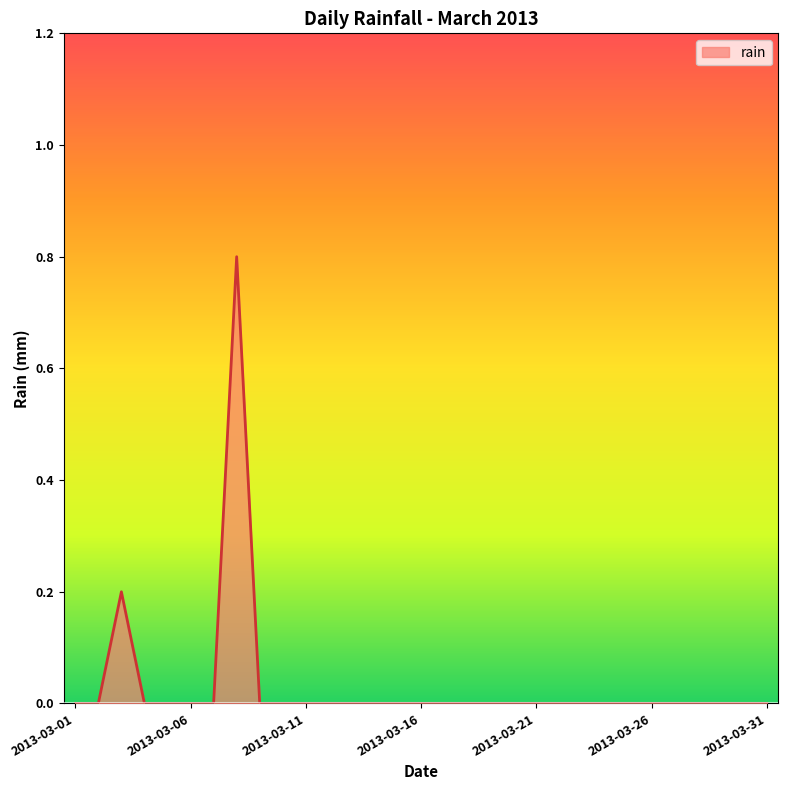

What is the greatest value displayed?

0.8